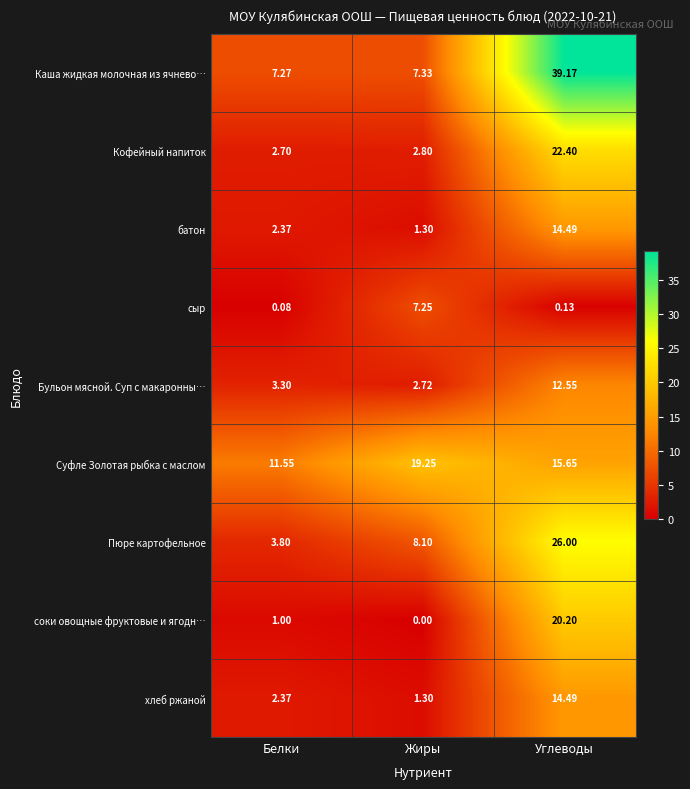

At which category is the sum across all series the highest?

Углеводы